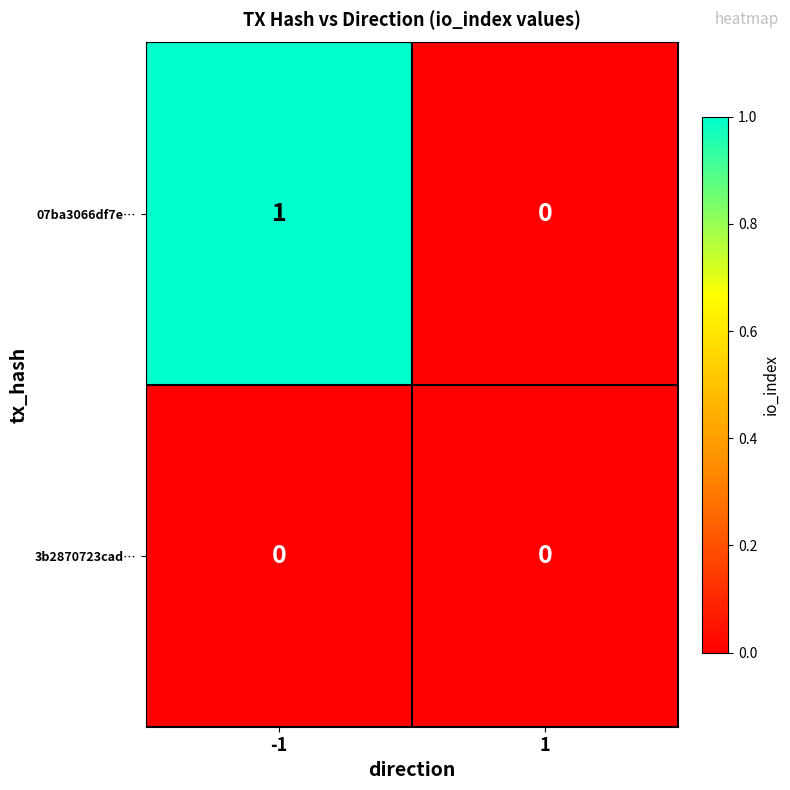

List the series in order of their peak value, highest first.

07ba3066df7e…, 3b2870723cad…